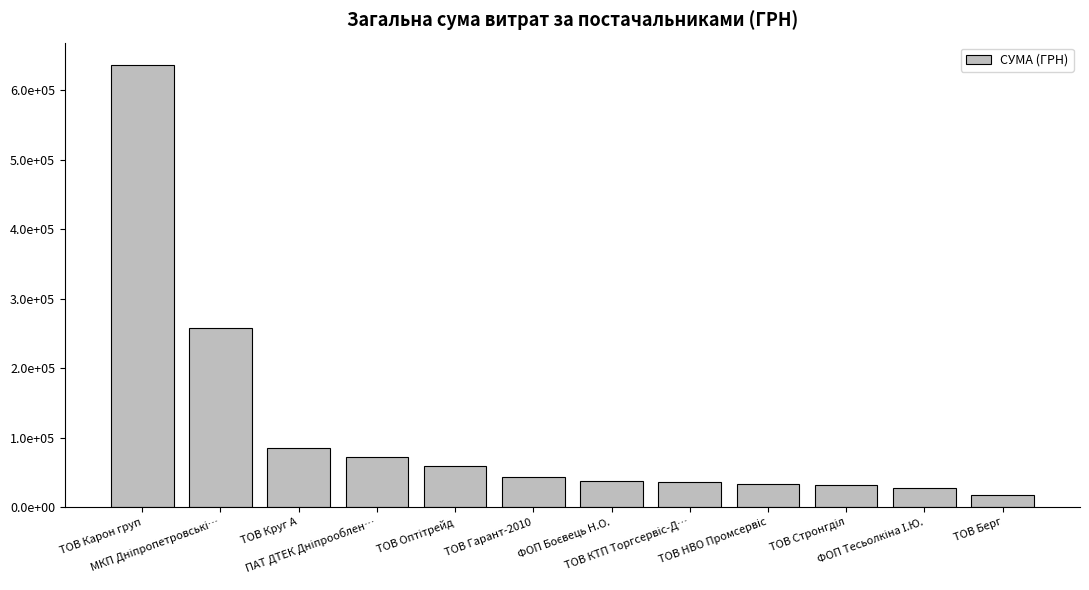

Are the bars horizontal?

No